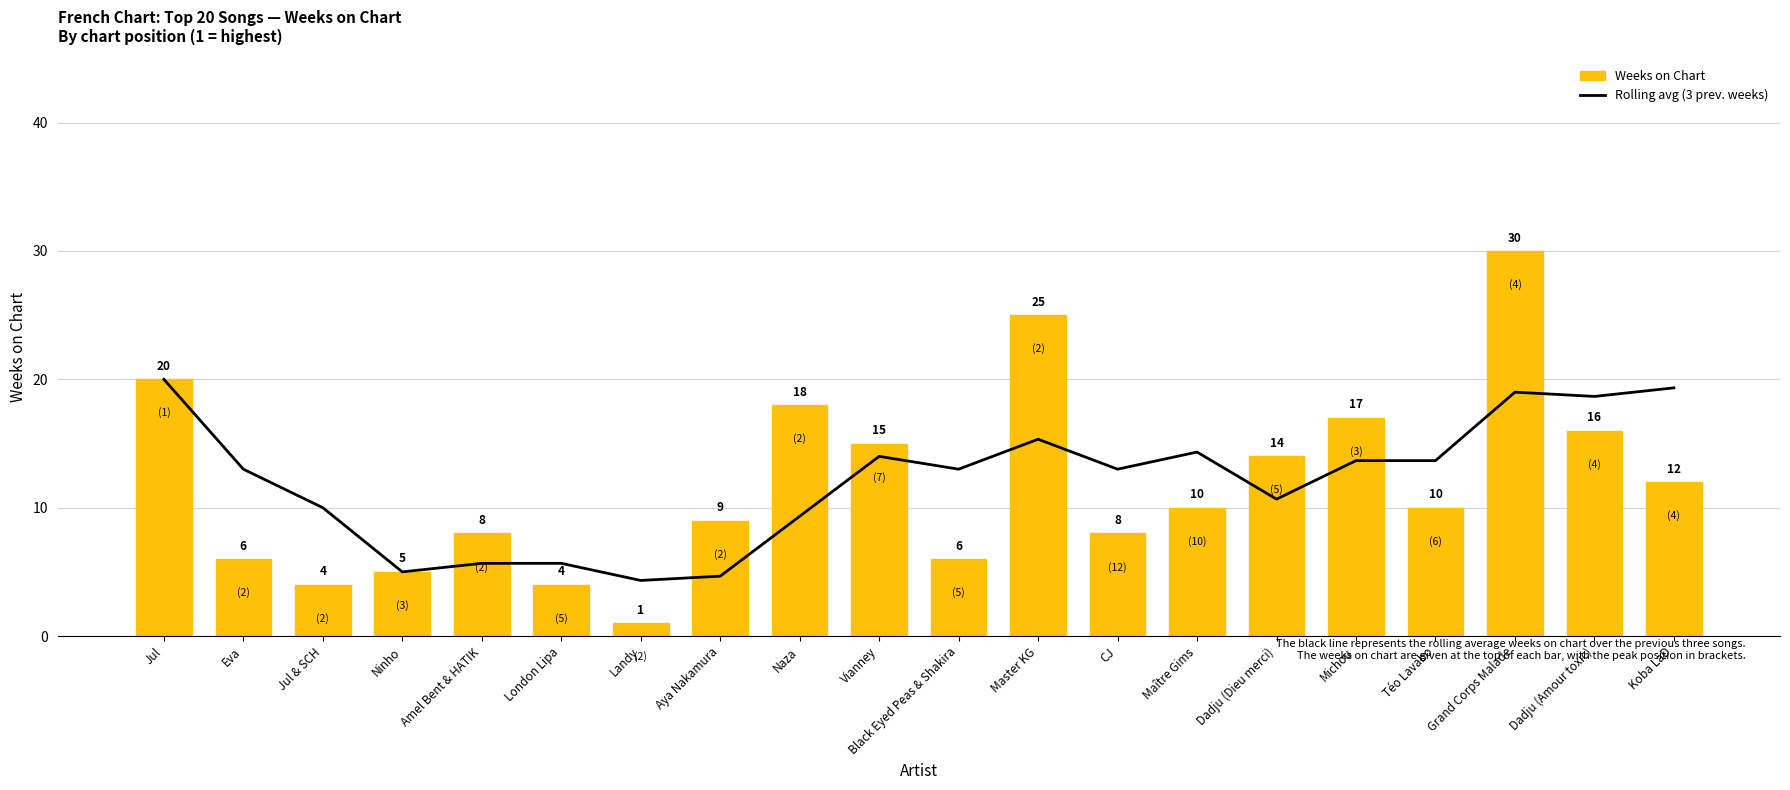

What is the value of the Rolling avg (3 weeks) bar at the 16th from the left?

13.7